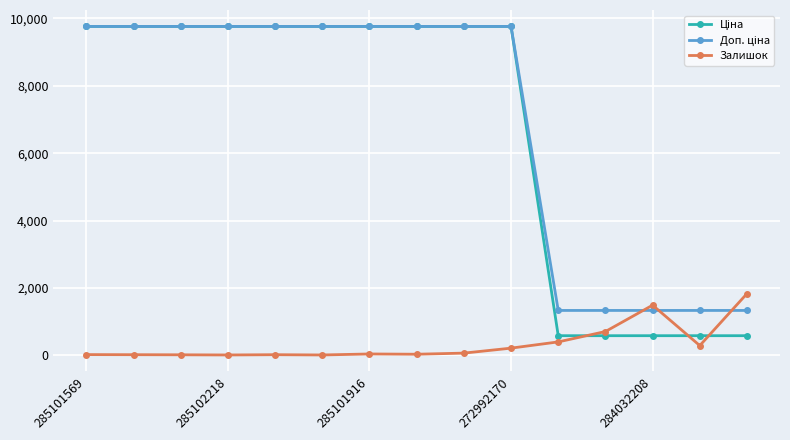

At how many categories does at least one series exceed 9182?

10